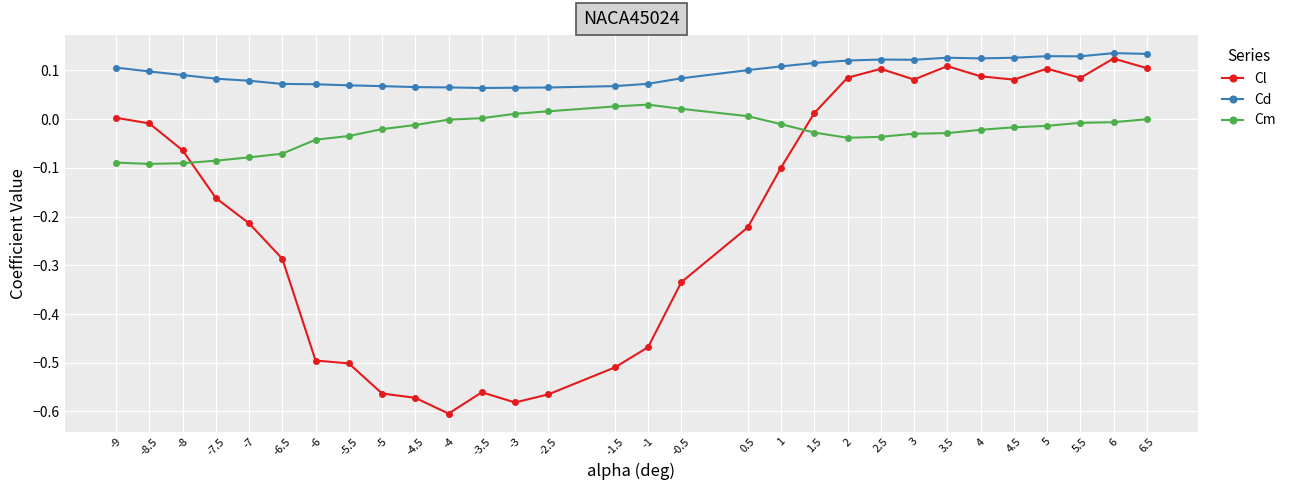

How many distinct data groups are displayed?

3